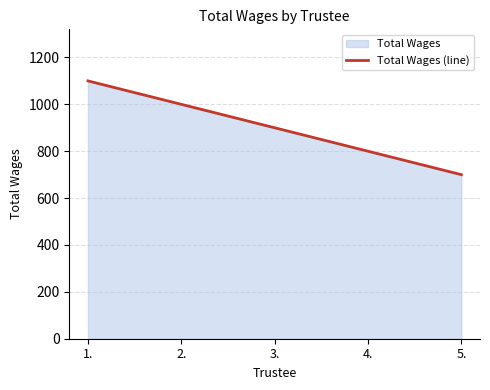

How many values are between 800 and 1000?

3